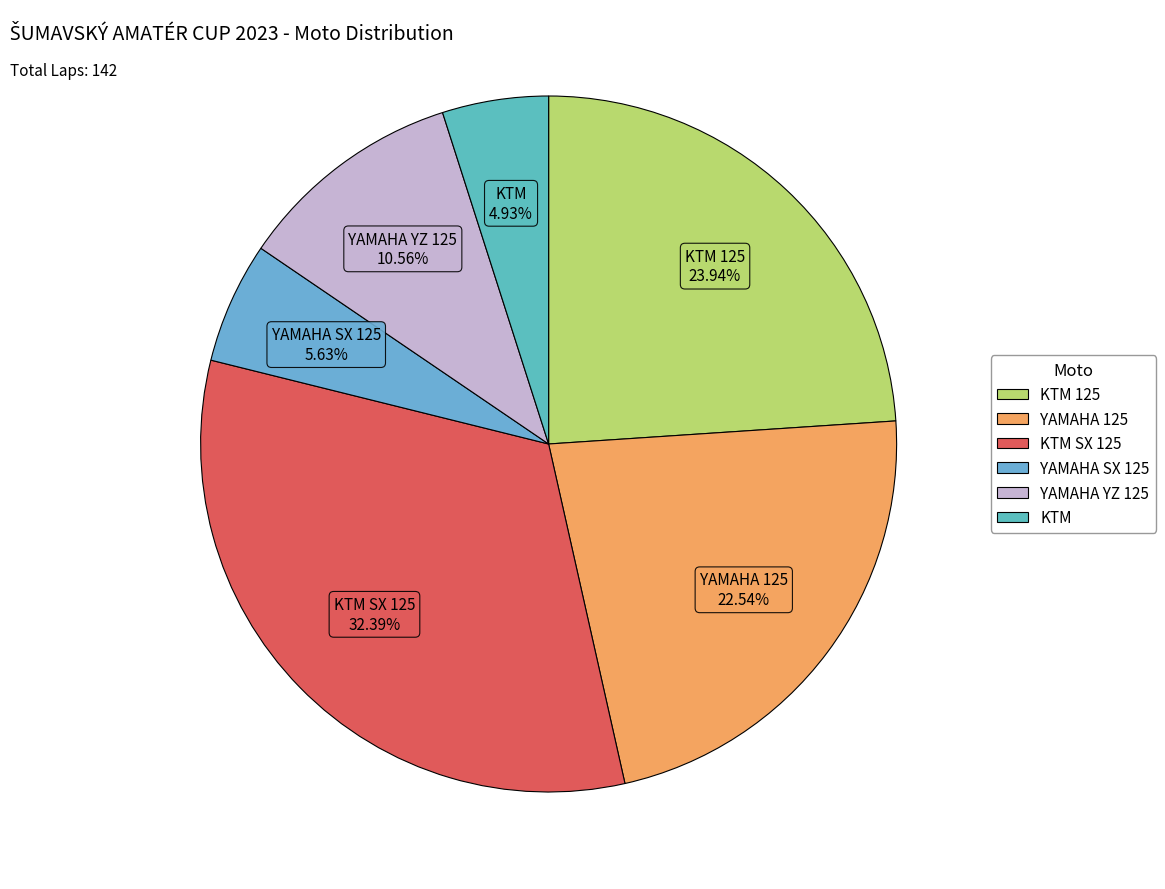

How many segments does this pie chart have?

6